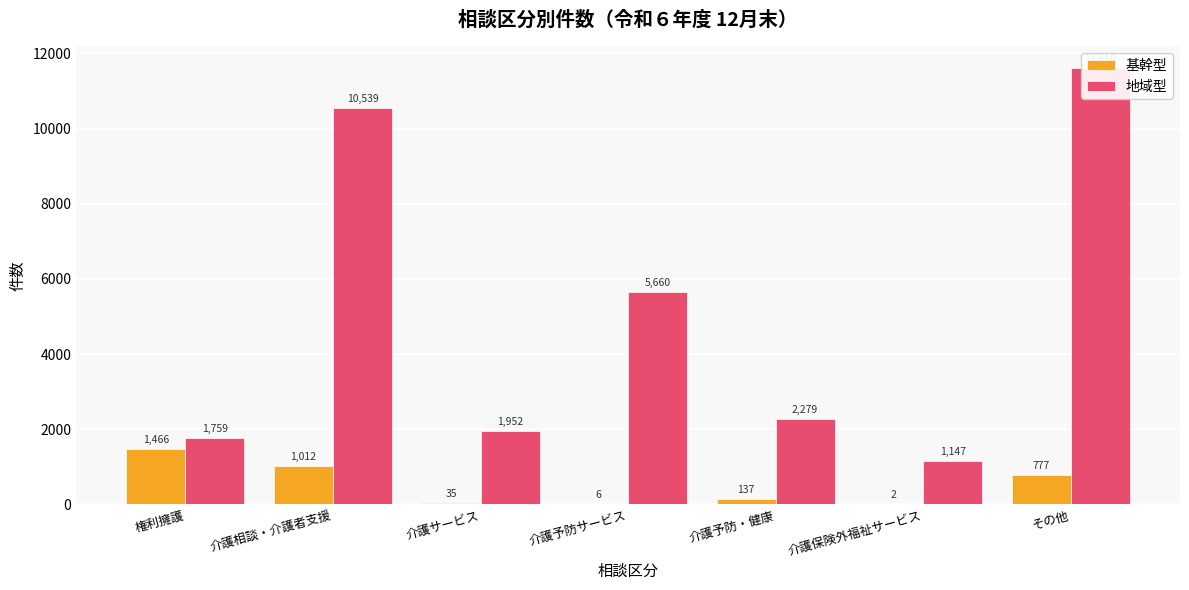

Reading right to left, list all the values displayed in this chart.

基幹型: 777	2	137	6	35	1012	1466
地域型: 11610	1147	2279	5660	1952	10539	1759